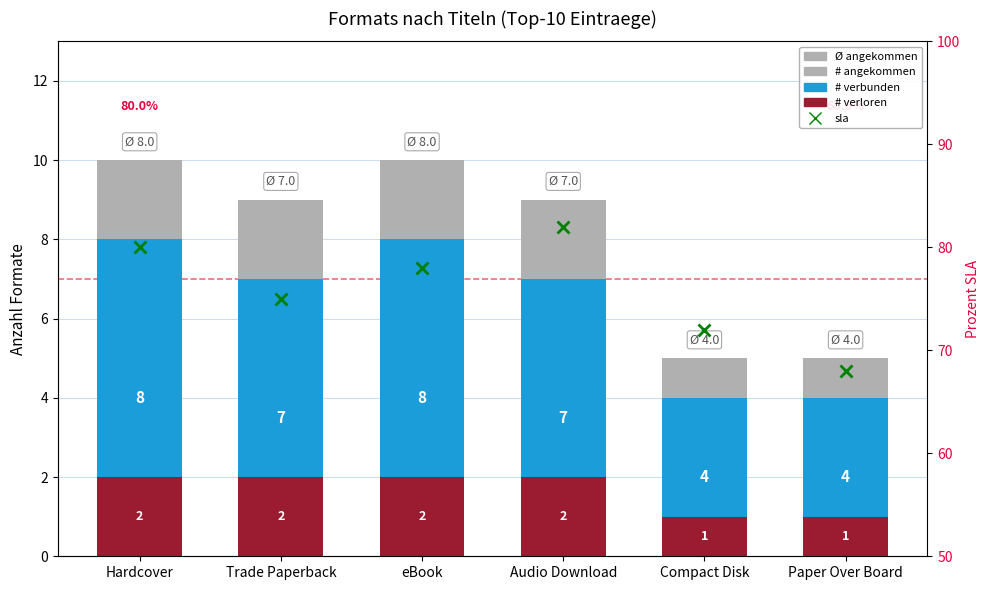

What is the maximum value shown in the chart?

10